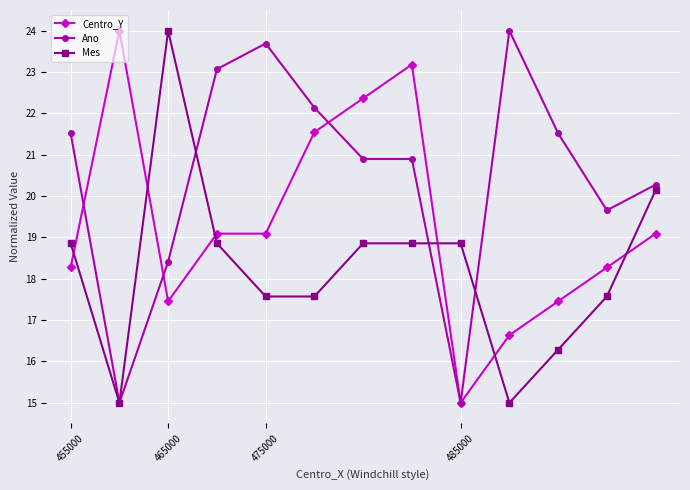

True or false: Mes has more than 0 points higher than both neighbors.

True